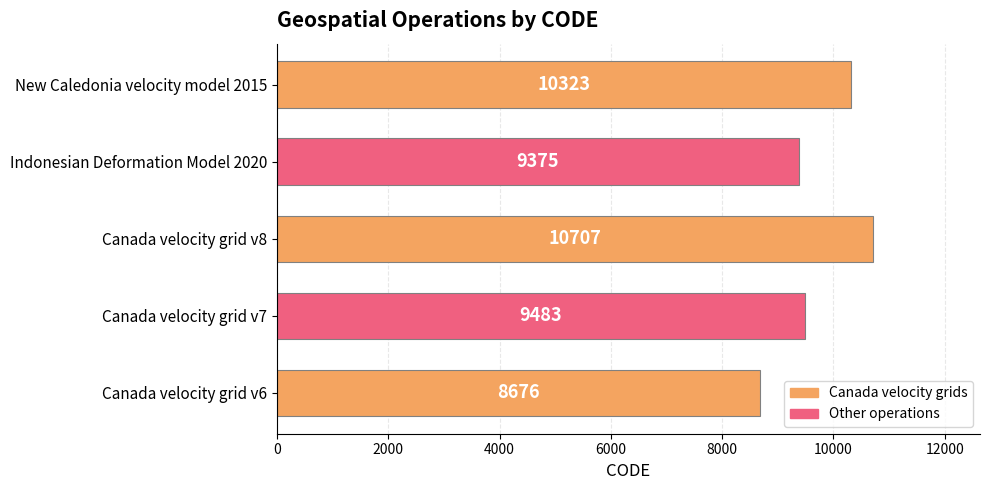

Where is the data nearest to the value 9691?

Canada velocity grid v7